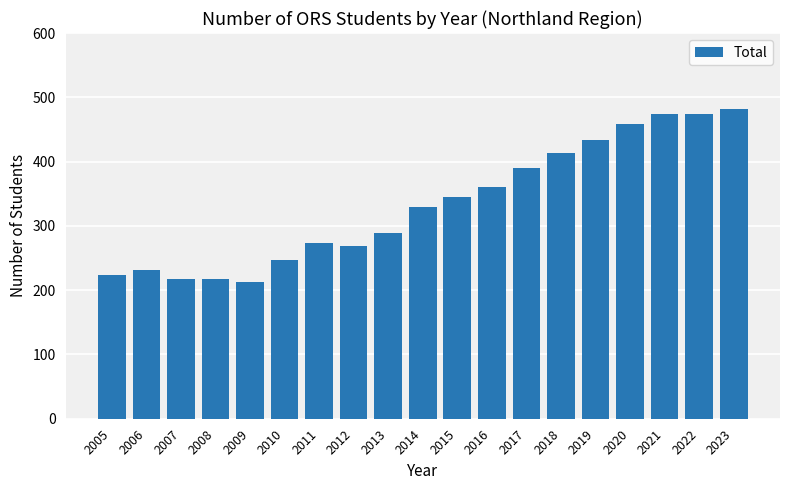

What is the maximum value shown in the chart?

482